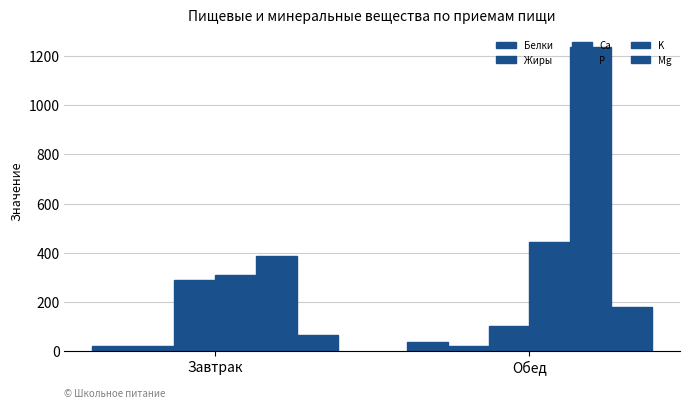

Reading left to right, list all the values displayed in this chart.

Белки: 21.0	35.3
Жиры: 20.7	19.8
Ca: 290.2	100.3
P: 308.0	441.3
K: 387.7	1239.0
Mg: 65.9	177.7